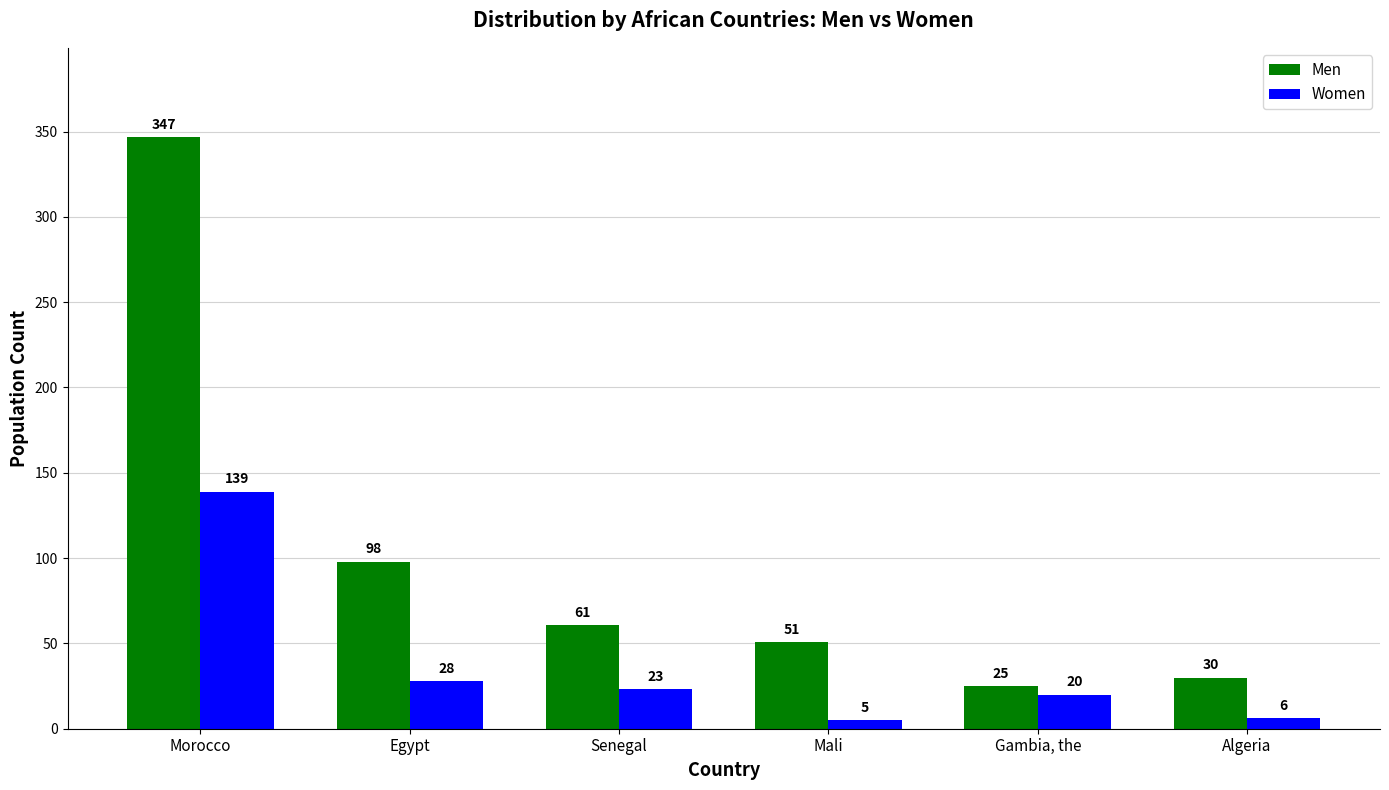

Rank the series by their maximum value, from lowest to highest.

Women, Men